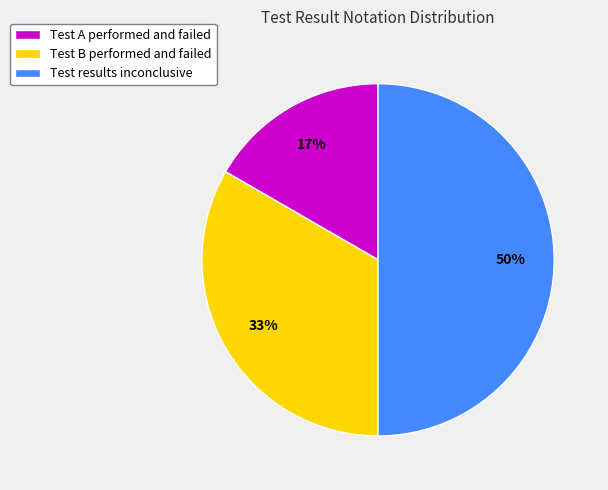

Do Test results inconclusive and Test B performed and failed together represent more than half of the pie?

Yes